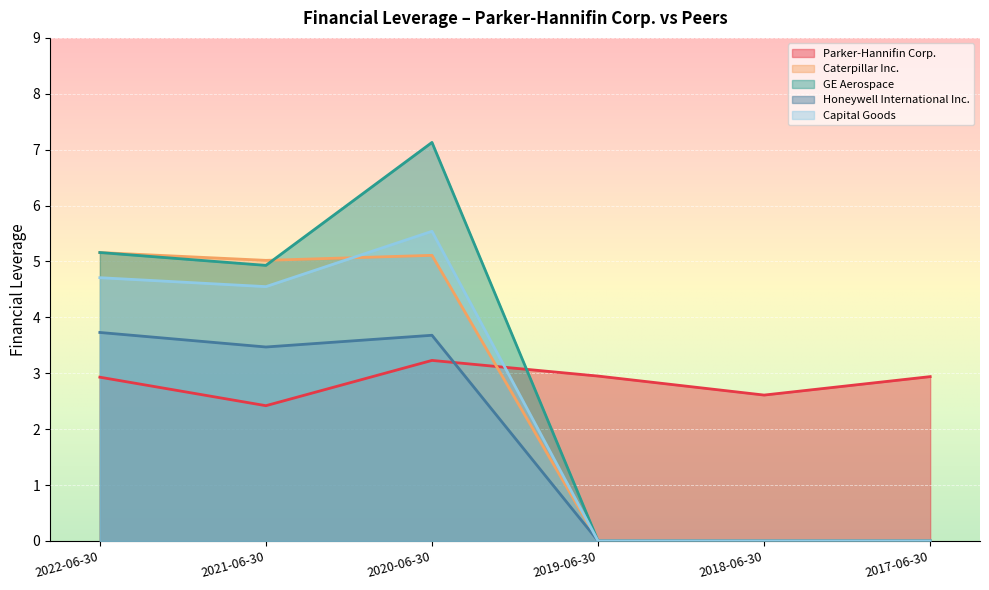

At which label does Caterpillar Inc. reach its minimum?

2019-06-30